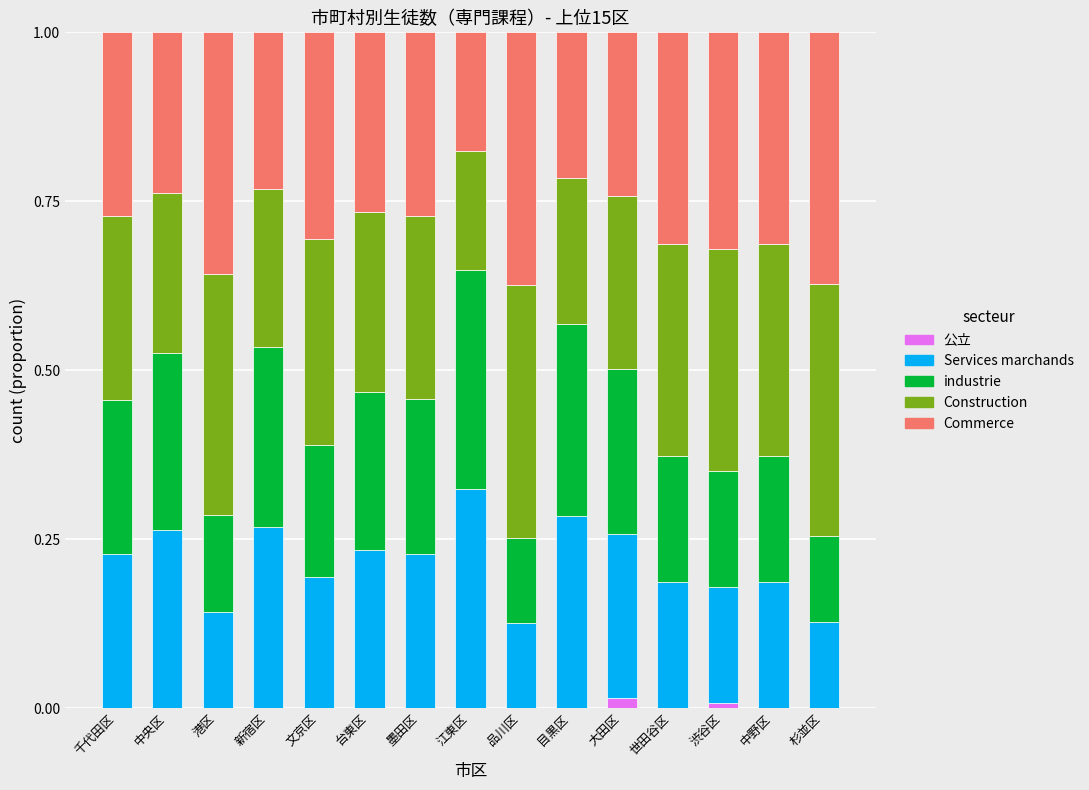

What is the total value across all series at 中野区?

1.0